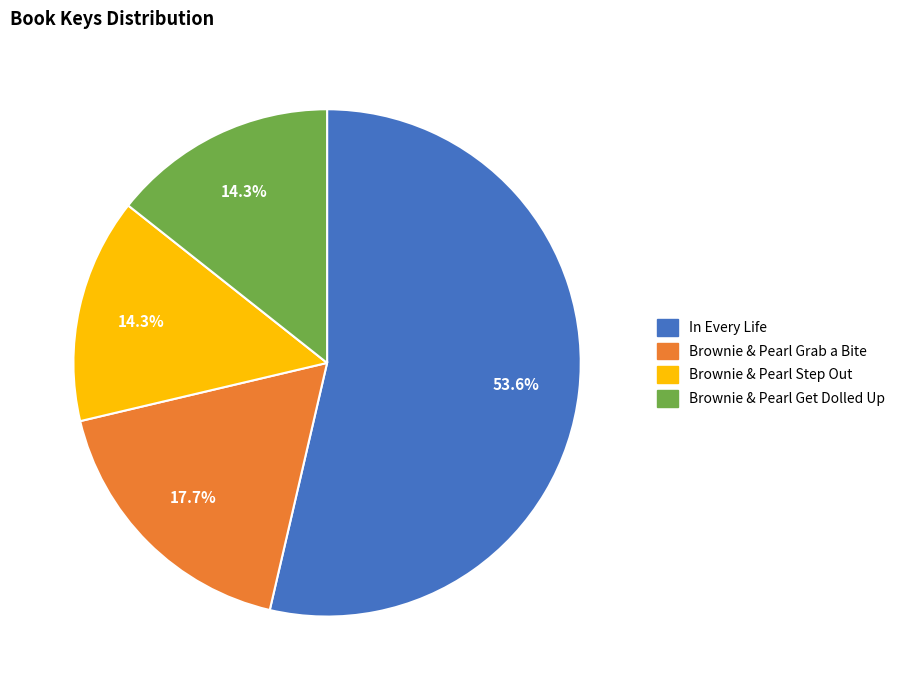

Is there a majority slice in this chart?

Yes